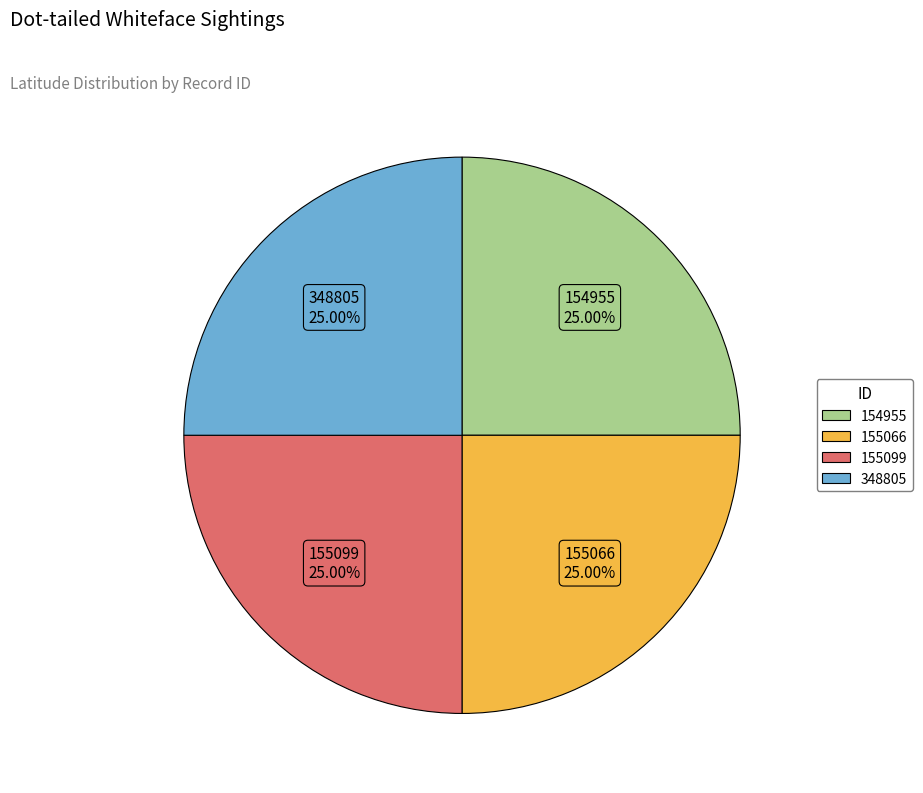

How many segments does this pie chart have?

4